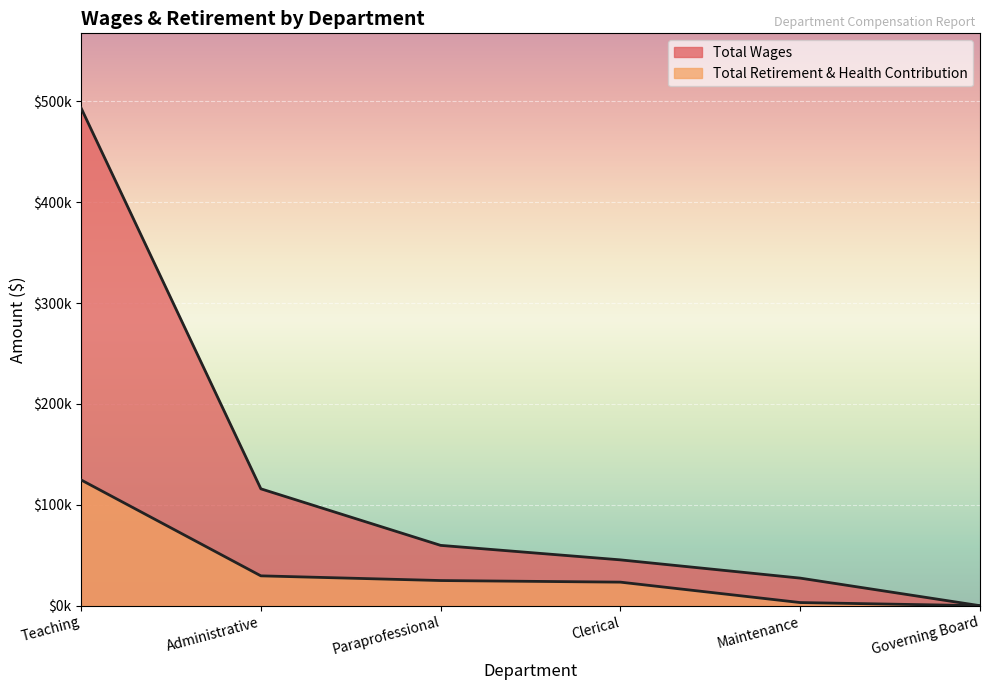

What is the total value across all series at Clerical?

68772